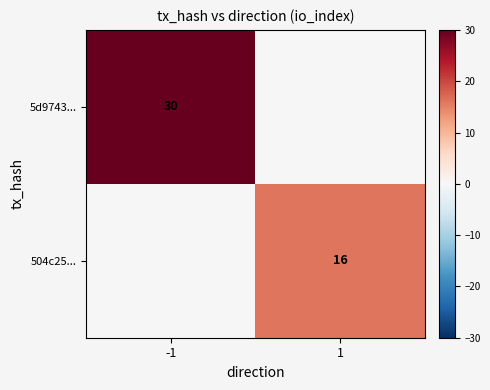

The value of 504c25... at 1 is 16. True or false?

True